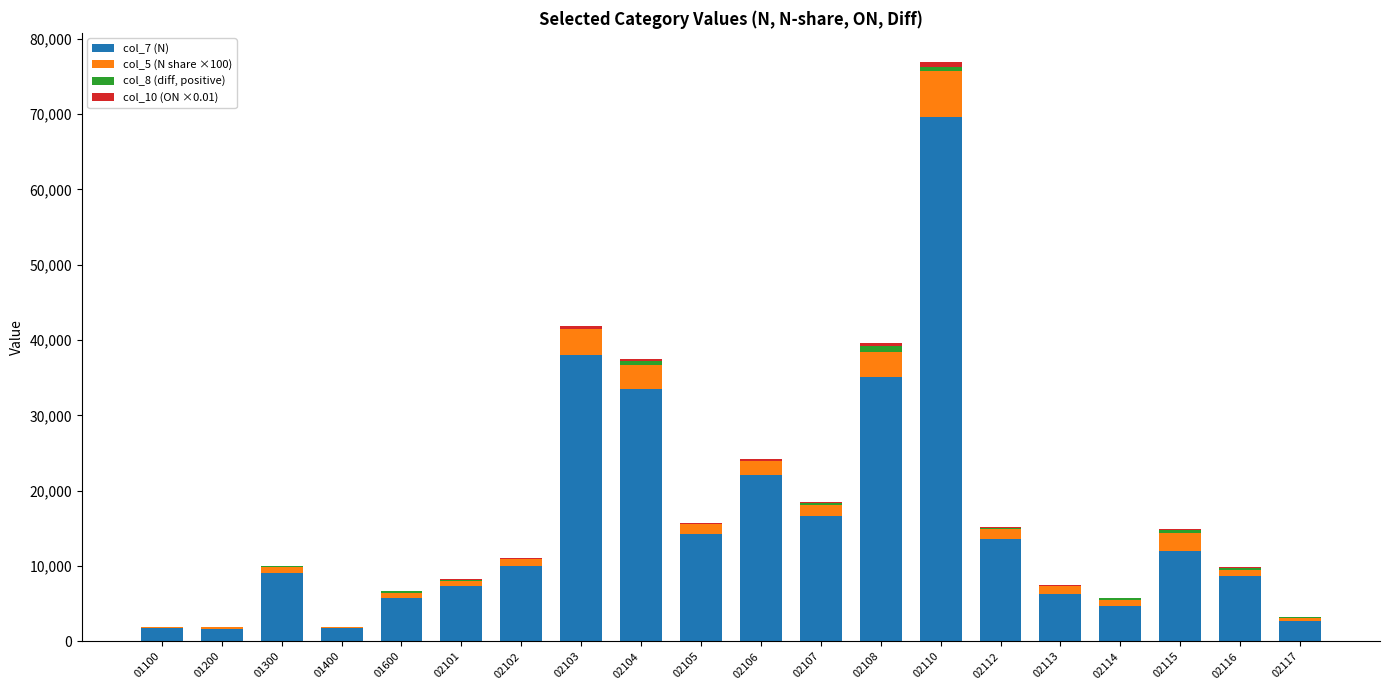

At which category is the sum across all series the highest?

02110